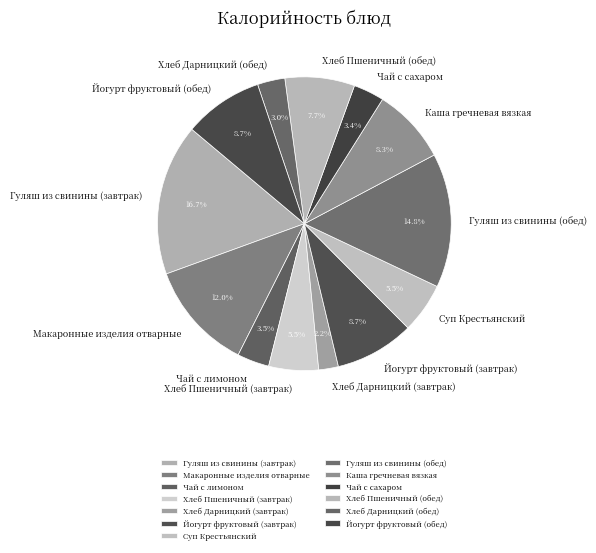

What percentage is NOT represented by Гуляш из свинины (завтрак)?

83.3%